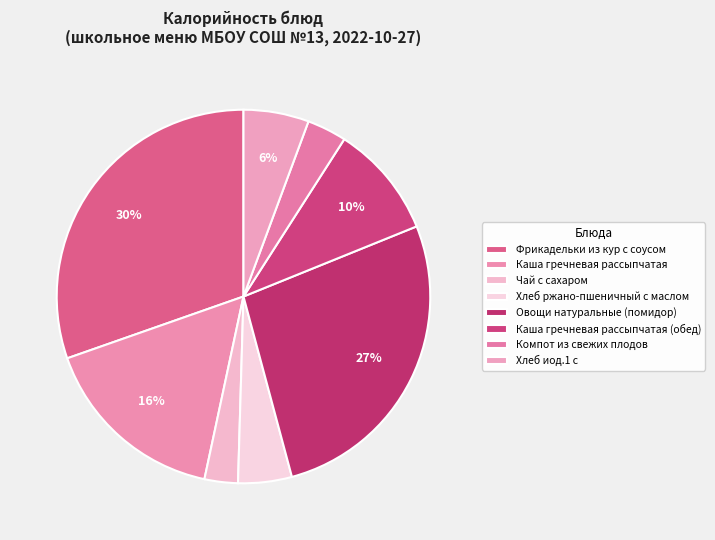

How many segments does this pie chart have?

8